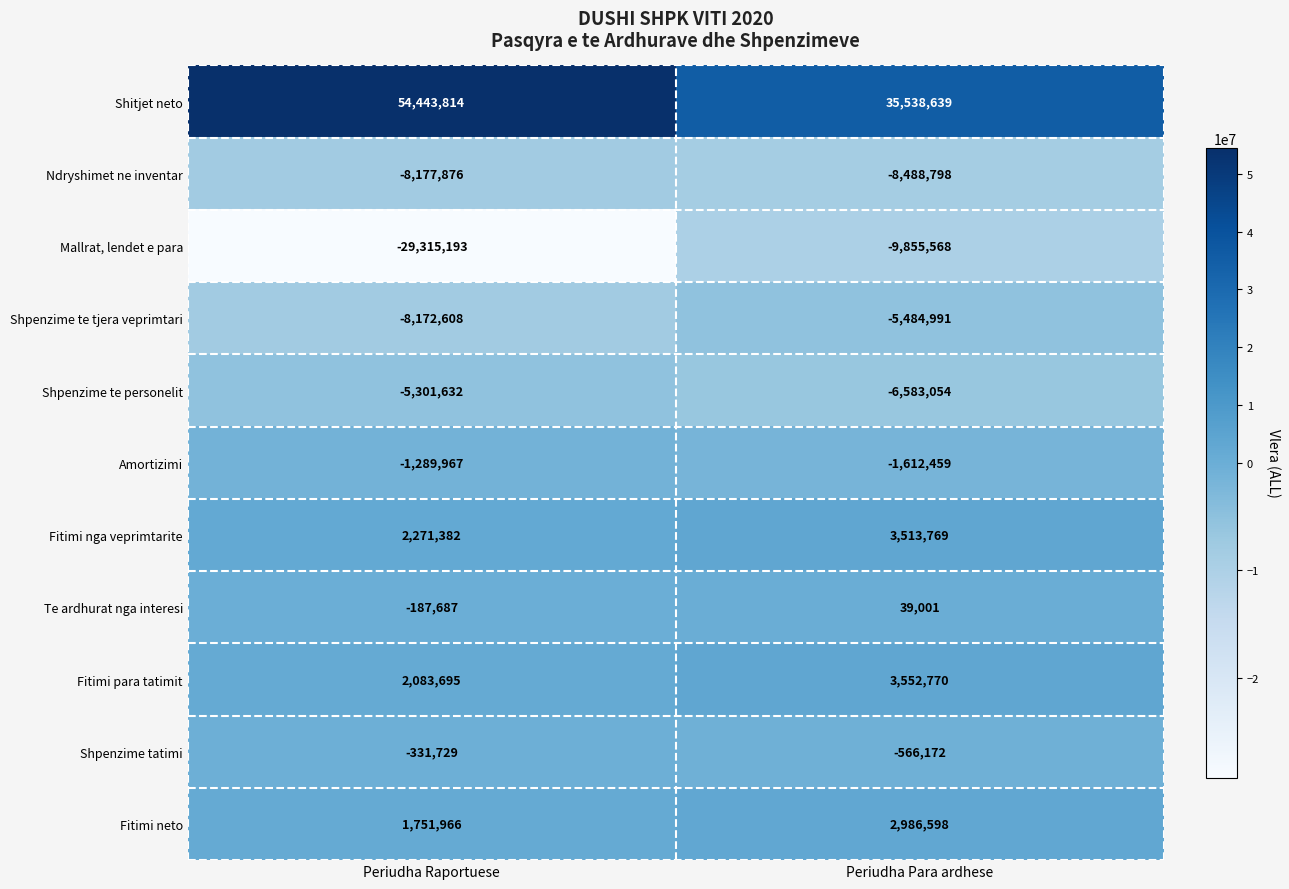

Read the Fitimi para tatimit value at Periudha Para ardhese, to the nearest 10.

3552770